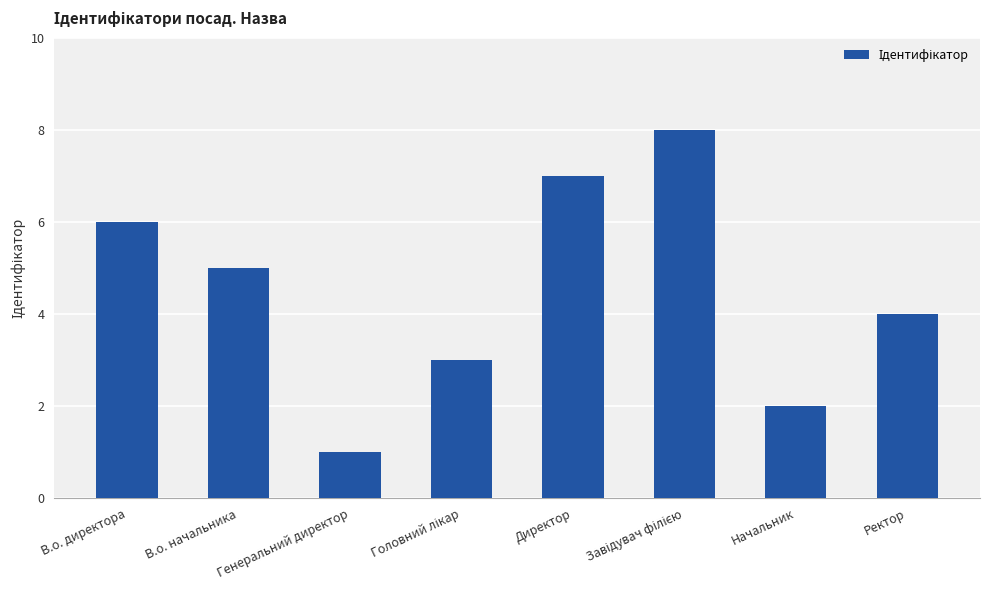

Reading left to right, transcribe all the data shown in this chart.

6	5	1	3	7	8	2	4